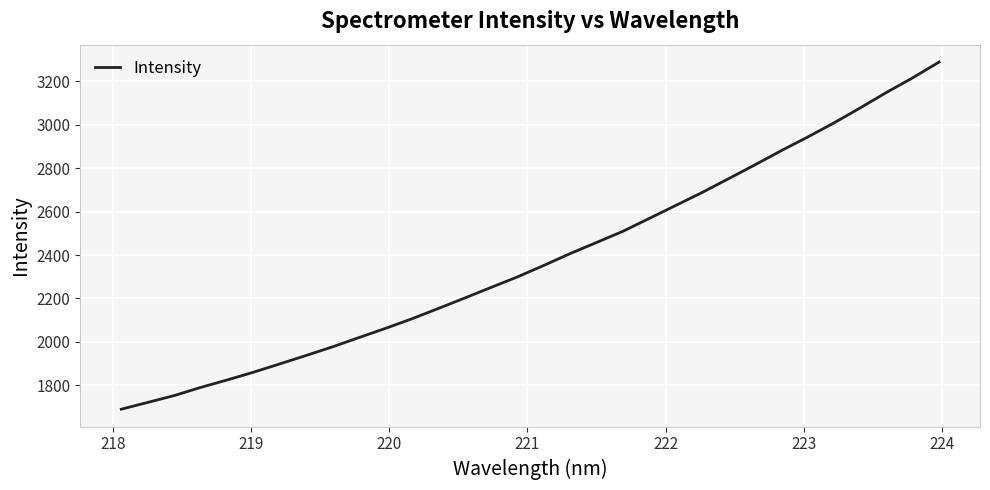

What is the maximum value shown in the chart?

3289.2